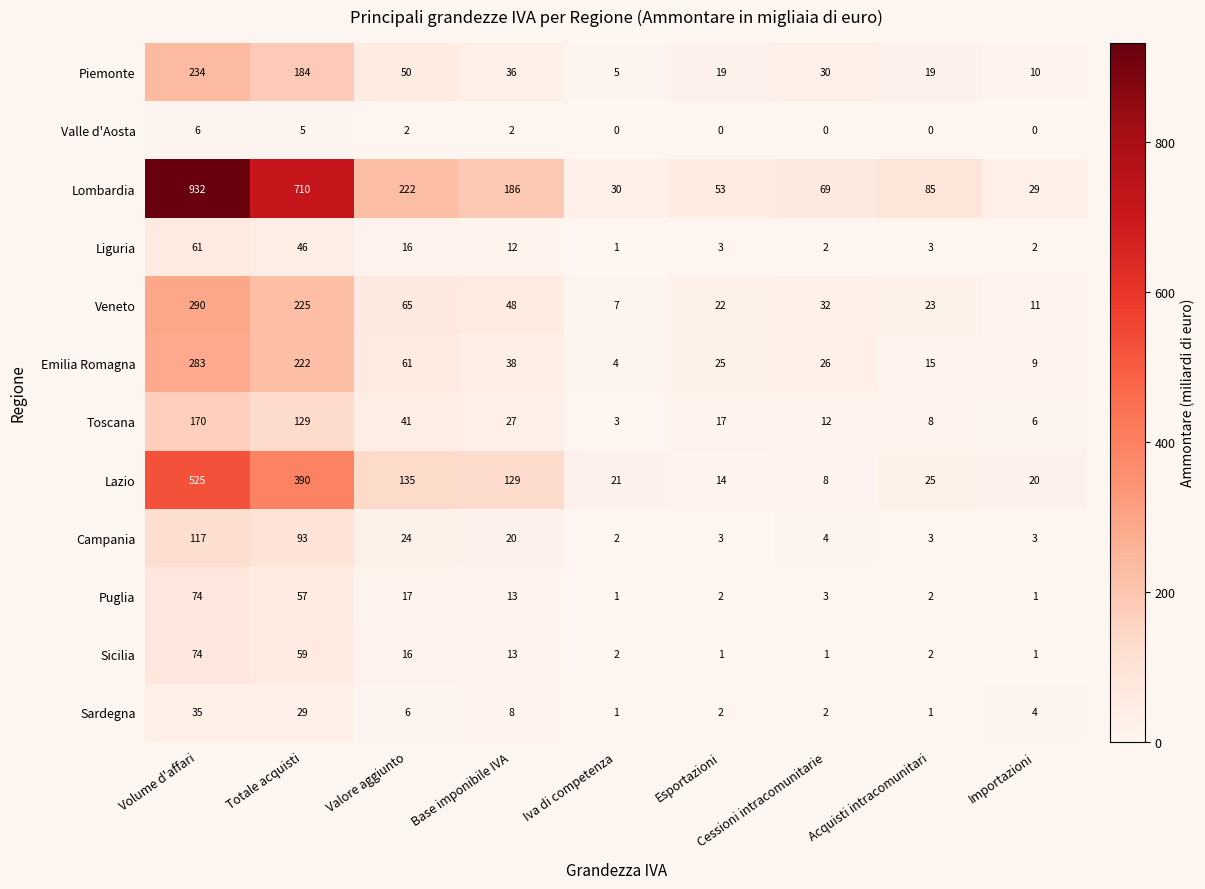

Between Base imponibile IVA and Cessioni intracomunitarie, which series saw the biggest shift?

Lazio